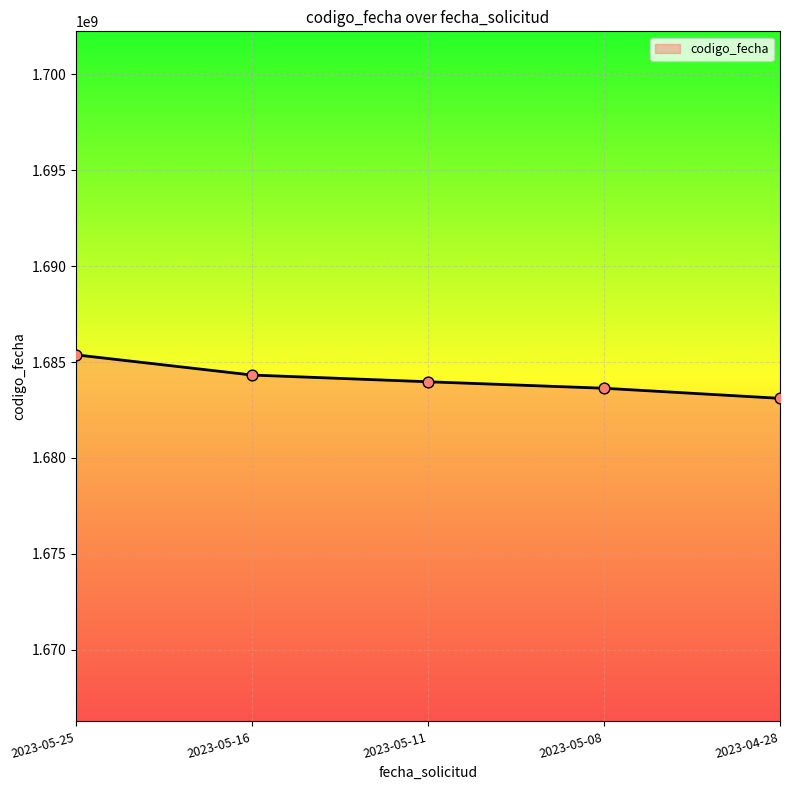

Which has a higher value, 2023-05-11 or 2023-05-25?

2023-05-25